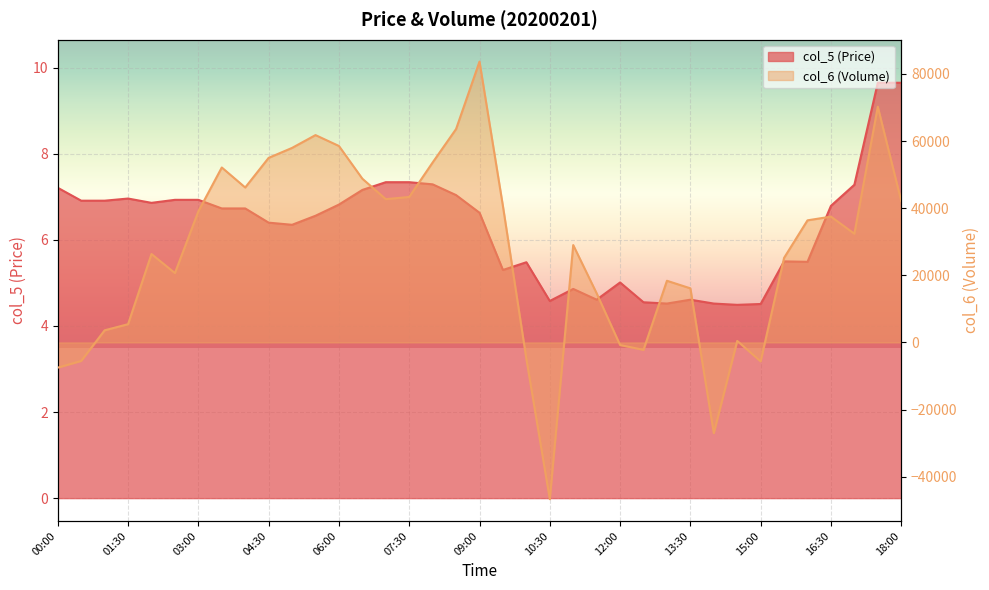

Reading left to right, extract all data points from this chart.

col_5 (Price): 00:00=7.2	00:30=6.9	01:00=6.9	01:30=7.0	02:00=6.9	02:30=6.9	03:00=6.9	03:30=6.7	04:00=6.7	04:30=6.4	05:00=6.3	05:30=6.6	06:00=6.8	06:30=7.2	07:00=7.3	07:30=7.3	08:00=7.3	08:30=7.0	09:00=6.6	09:30=5.3	10:00=5.5	10:30=4.6	11:00=4.9	11:30=4.6	12:00=5.0	12:30=4.5	13:00=4.5	13:30=4.6	14:00=4.5	14:30=4.5	15:00=4.5	15:30=5.5	16:00=5.5	16:30=6.8	17:00=7.3	17:30=9.7	18:00=9.7
col_6 (Volume): 00:00=-7514.0	00:30=-5516.0	01:00=3603.0	01:30=5431.0	02:00=26334.0	02:30=20659.0	03:00=39048.0	03:30=52123.0	04:00=46160.0	04:30=54991.0	05:00=57956.0	05:30=61771.0	06:00=58531.0	06:30=48776.0	07:00=42689.0	07:30=43338.0	08:00=53616.0	08:30=63577.0	09:00=83673.0	09:30=40606.0	10:00=-4906.0	10:30=-46704.0	11:00=29002.0	11:30=14623.0	12:00=-774.0	12:30=-2220.0	13:00=18367.0	13:30=16110.0	14:00=-27042.0	14:30=439.0	15:00=-5654.0	15:30=25193.0	16:00=36374.0	16:30=37478.0	17:00=32380.0	17:30=70226.0	18:00=42117.0